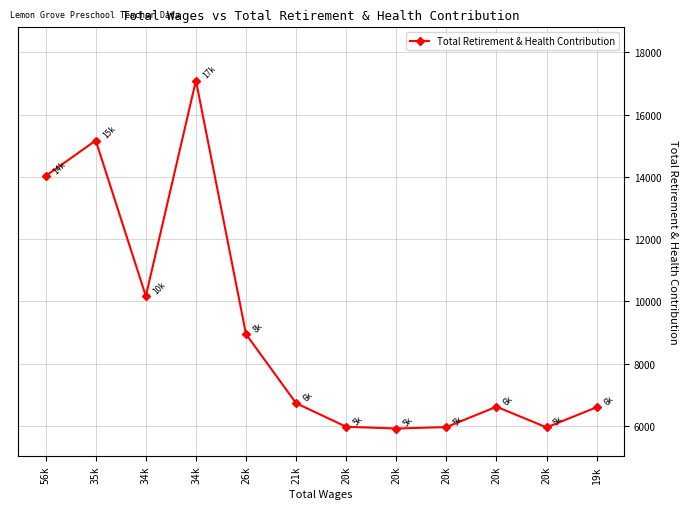

How many series are shown in this chart?

1